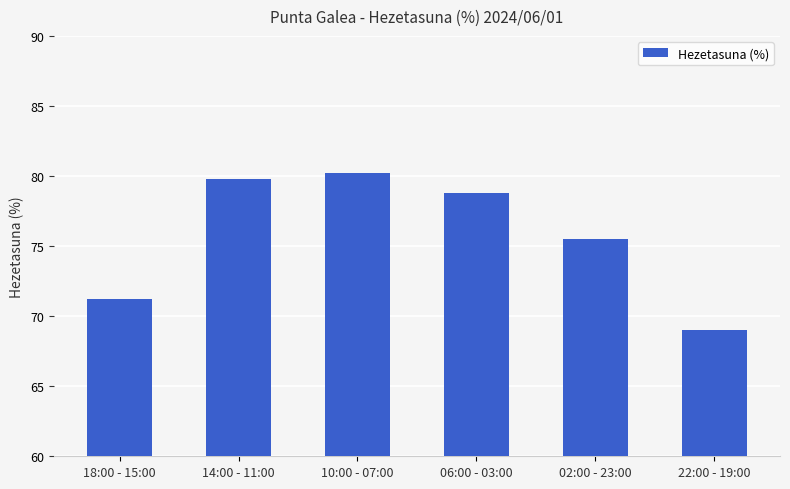

Count the number of categories in the chart.

6